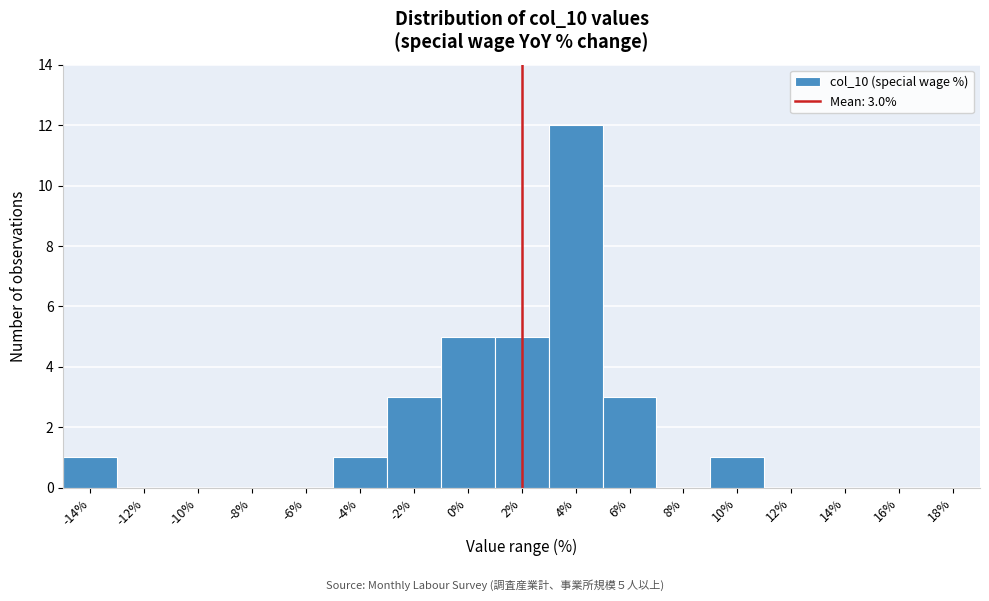

Reading right to left, list all the values displayed in this chart.

18%=0	16%=0	14%=0	12%=0	10%=1	8%=0	6%=3	4%=12	2%=5	0%=5	-2%=3	-4%=1	-6%=0	-8%=0	-10%=0	-12%=0	-14%=1